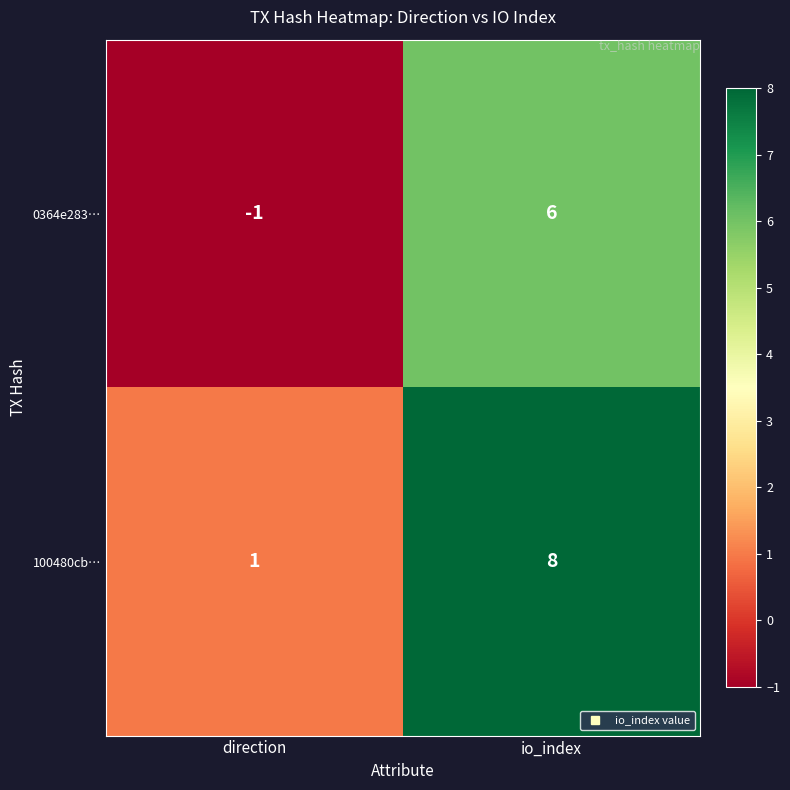

How many series are shown in this chart?

2